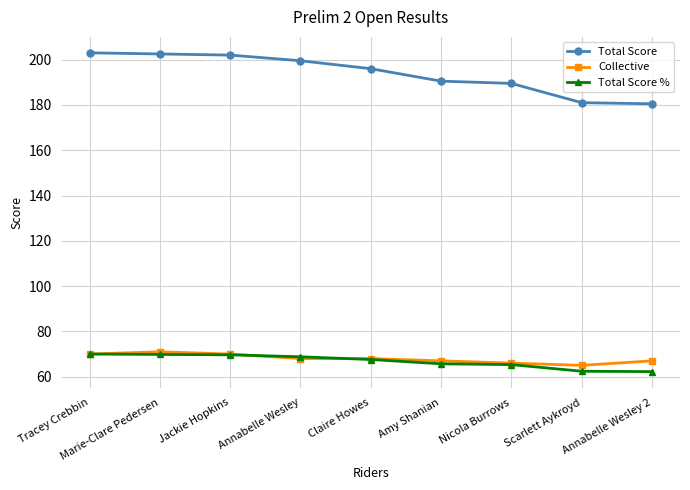

How many distinct data groups are displayed?

3